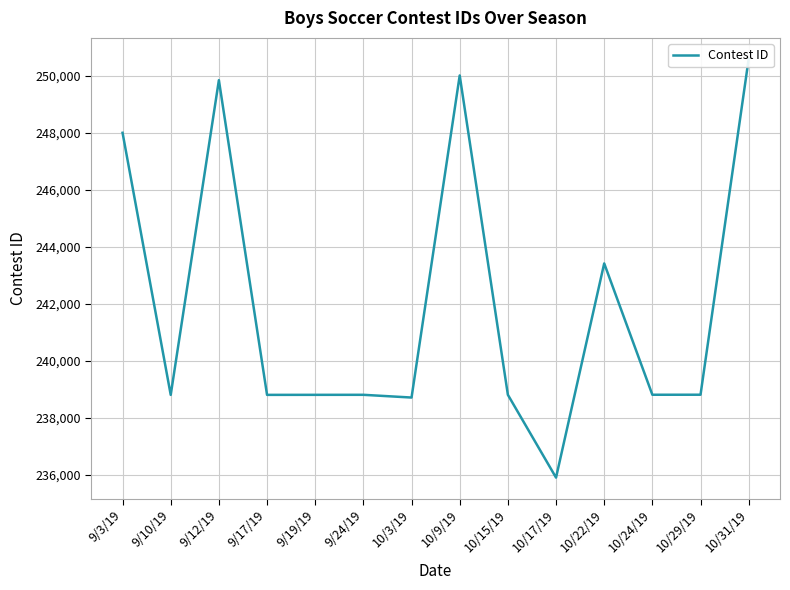

Where is the first local minimum?

9/10/19